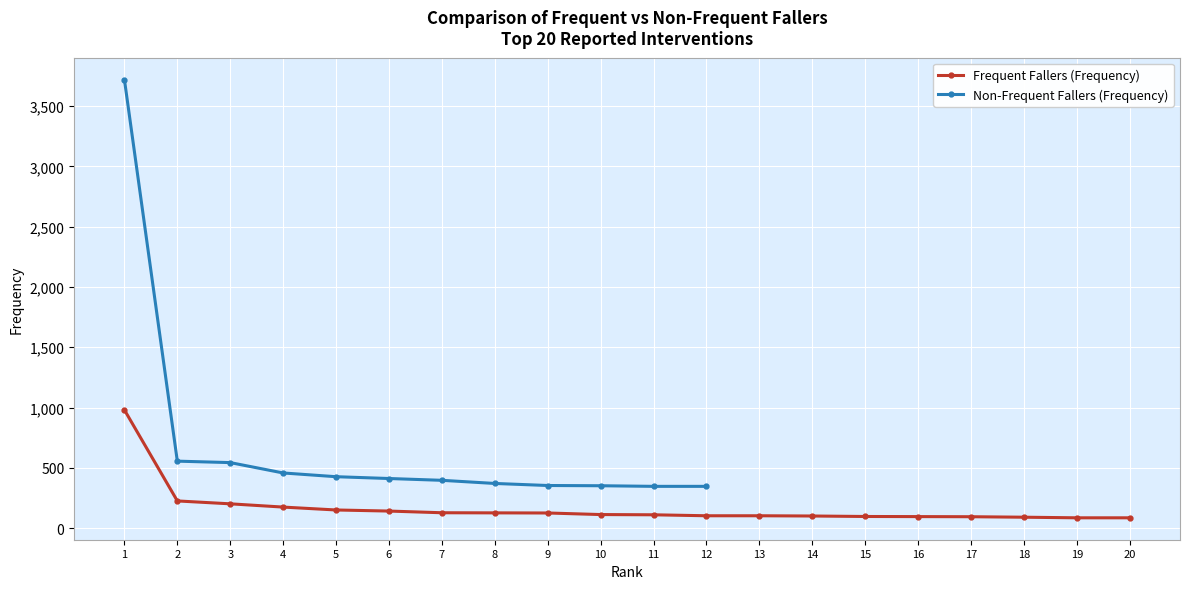

Between 13 and 19, which is larger?

13